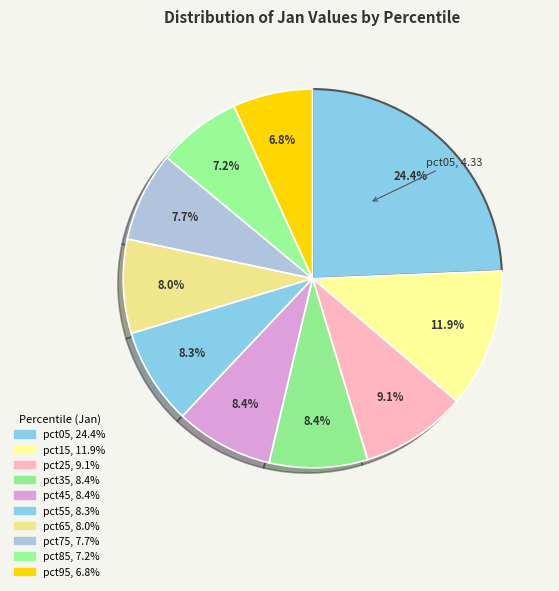

Count the number of slices in the pie.

10